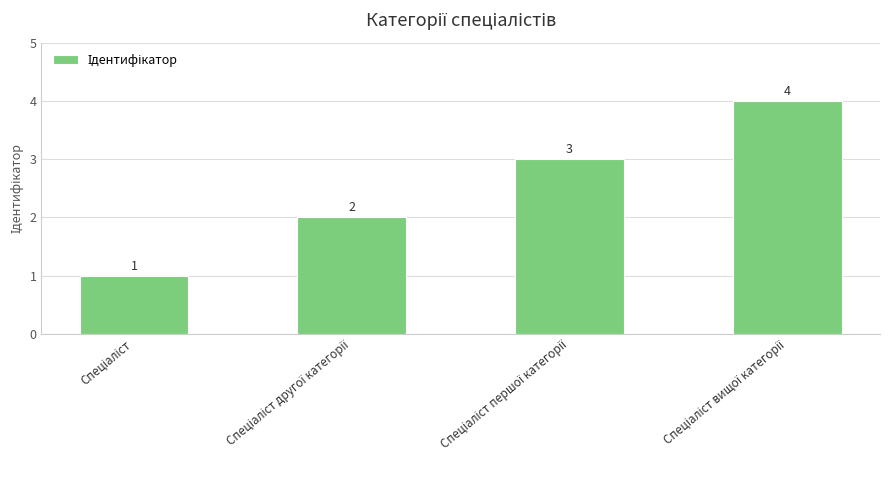

Count the values in the range 2 to 4.

3